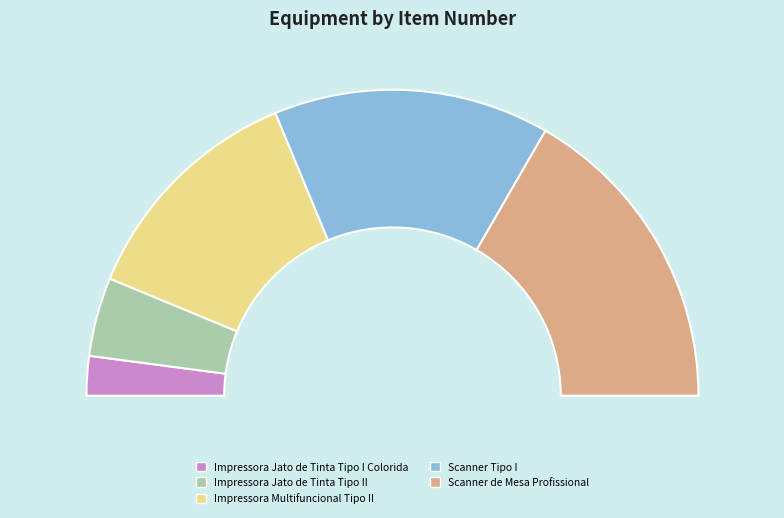

True or false: Impressora Jato de Tinta Tipo II accounts for 8% of the total.

True